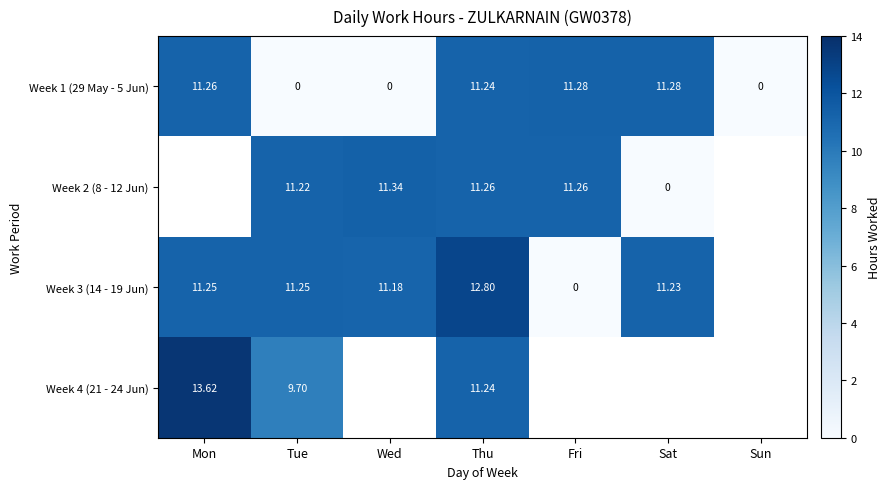

What is the difference between the Week 3 (14 - 19 Jun) values at Mon and Thu?

1.6